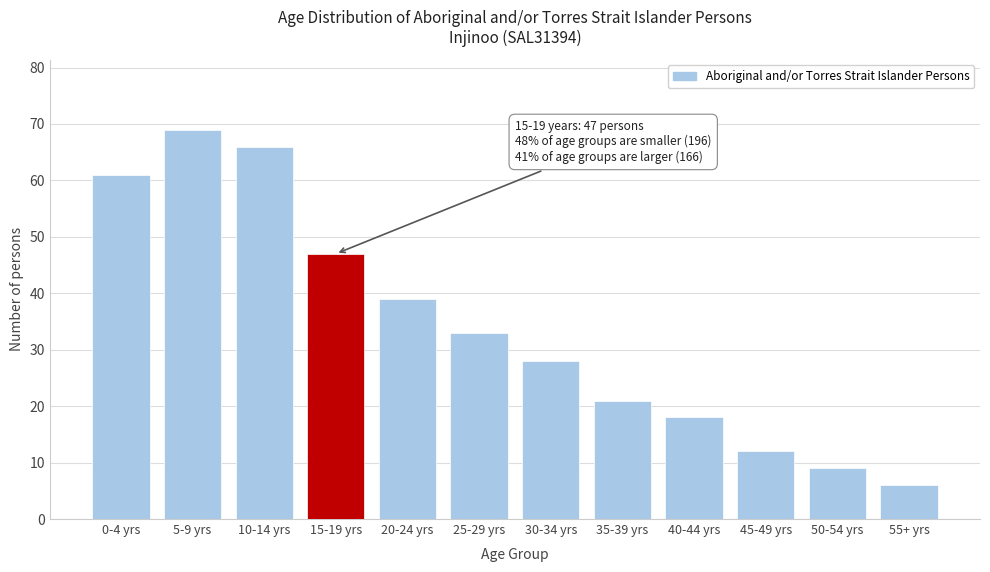

Reading left to right, list all the values displayed in this chart.

61	69	66	47	39	33	28	21	18	12	9	6